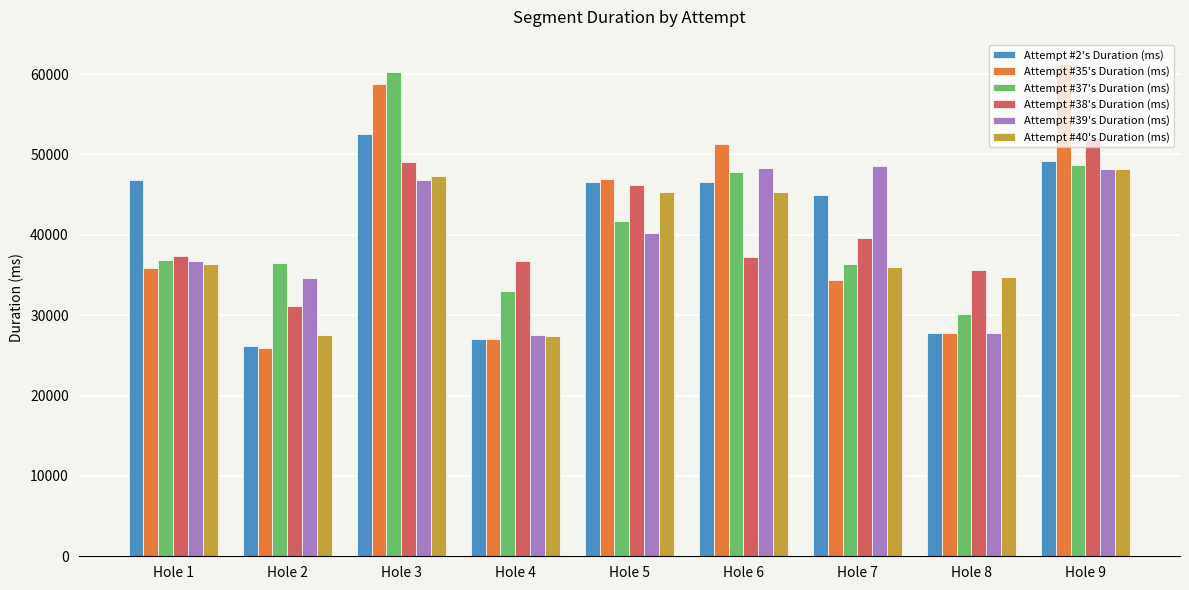

What is the difference between the Attempt #37's Duration (ms) values at Hole 3 and Hole 1?

23390